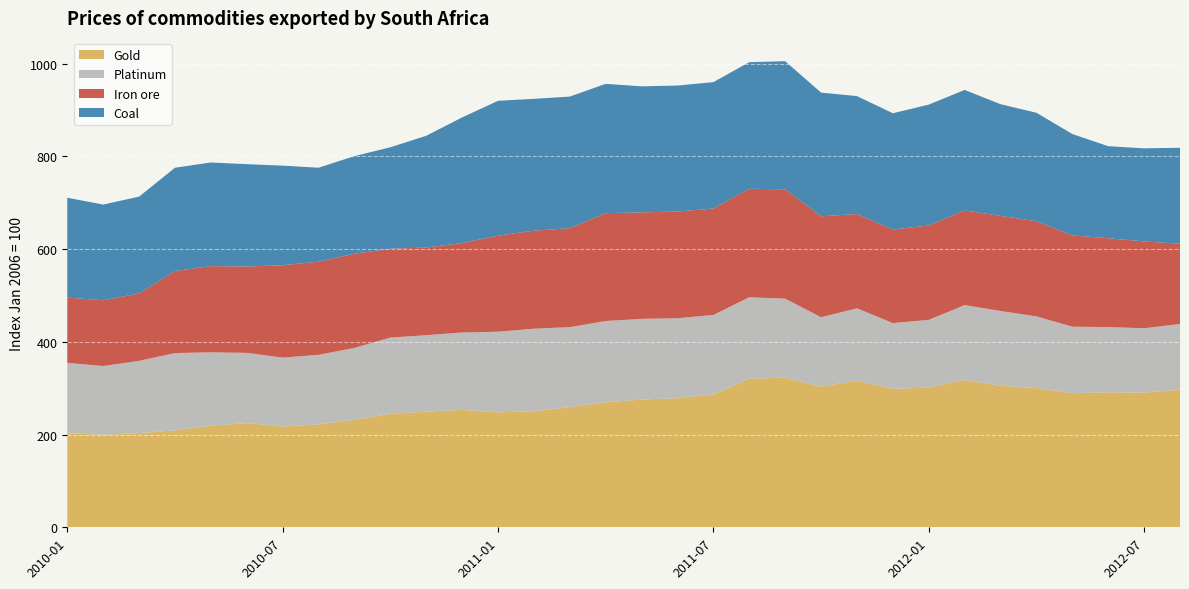

Reading left to right, transcribe all the data shown in this chart.

Gold: 2010-01=202.8	2010-02=199.6	2010-03=203.1	2010-04=209.0	2010-05=219.0	2010-06=224.7	2010-07=217.2	2010-08=221.8	2010-09=231.7	2010-10=244.6	2010-11=249.2	2010-12=253.2	2011-01=247.7	2011-02=250.3	2011-03=259.1	2011-04=269.6	2011-05=275.4	2011-06=278.4	2011-07=286.3	2011-08=320.2	2011-09=322.6	2011-10=303.4	2011-11=316.6	2011-12=298.6	2012-01=301.1	2012-02=317.6	2012-03=305.1	2012-04=300.2	2012-05=289.3	2012-06=291.1	2012-07=290.2	2012-08=296.8
Platinum: 2010-01=151.8	2010-02=148.2	2010-03=155.9	2010-04=166.7	2010-05=158.4	2010-06=151.4	2010-07=148.7	2010-08=150.2	2010-09=155.1	2010-10=164.6	2010-11=165.0	2010-12=166.8	2011-01=174.0	2011-02=177.9	2011-03=172.5	2011-04=175.2	2011-05=174.1	2011-06=172.4	2011-07=171.5	2011-08=175.9	2011-09=170.4	2011-10=149.6	2011-11=155.6	2011-12=141.8	2012-01=146.1	2012-02=161.6	2012-03=161.3	2012-04=154.6	2012-05=143.3	2012-06=140.7	2012-07=139.0	2012-08=141.6
Iron ore: 2010-01=140.6	2010-02=141.8	2010-03=145.3	2010-04=176.9	2010-05=185.8	2010-06=186.2	2010-07=199.1	2010-08=200.9	2010-09=203.2	2010-10=191.5	2010-11=189.0	2010-12=192.8	2011-01=207.2	2011-02=211.5	2011-03=213.3	2011-04=232.5	2011-05=229.6	2011-06=230.1	2011-07=229.5	2011-08=233.8	2011-09=235.8	2011-10=217.6	2011-11=203.2	2011-12=201.6	2012-01=203.7	2012-02=203.9	2012-03=205.0	2012-04=205.1	2012-05=196.6	2012-06=191.6	2012-07=187.2	2012-08=173.0
Coal: 2010-01=215.4	2010-02=206.3	2010-03=208.8	2010-04=222.8	2010-05=223.5	2010-06=220.6	2010-07=214.8	2010-08=202.5	2010-09=210.3	2010-10=218.8	2010-11=241.0	2010-12=270.9	2011-01=290.8	2011-02=284.2	2011-03=283.8	2011-04=278.8	2011-05=271.7	2011-06=271.6	2011-07=272.6	2011-08=273.0	2011-09=276.2	2011-10=266.7	2011-11=254.3	2011-12=250.9	2012-01=260.5	2012-02=259.9	2012-03=240.8	2012-04=233.9	2012-05=218.8	2012-06=198.4	2012-07=200.7	2012-08=206.9